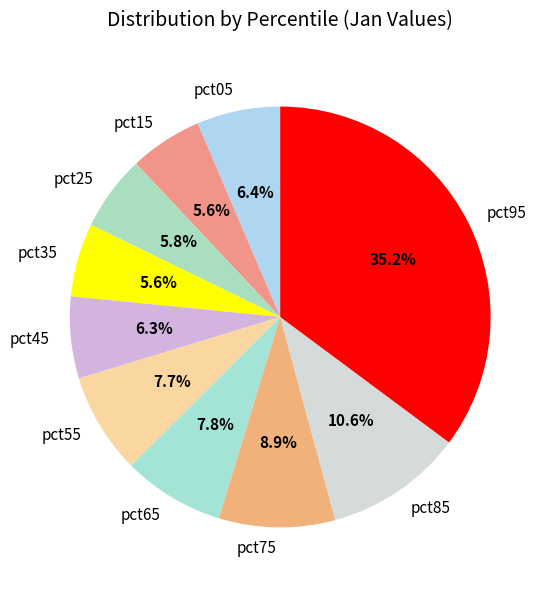

To the nearest percent, what is the average slice percentage?

10%